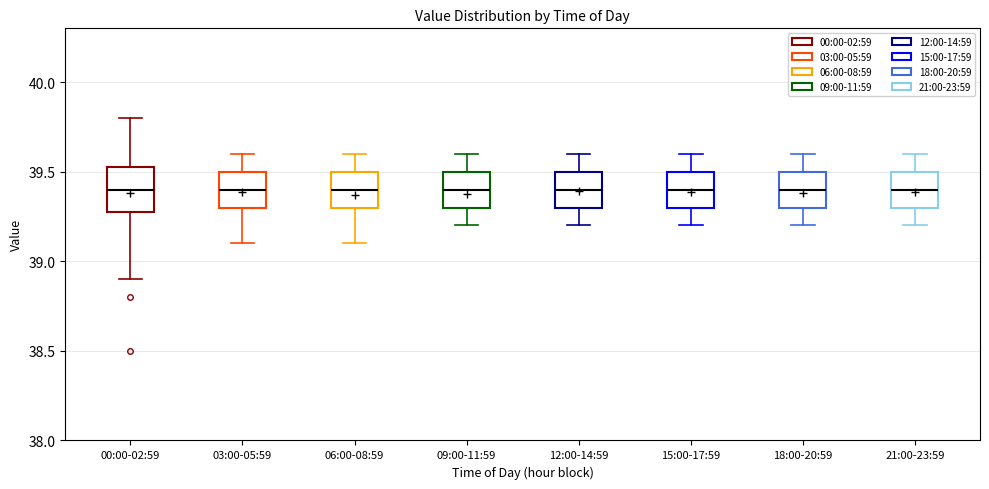

Reading left to right, transcribe this box plot: for each box, give where its median line is, the range the box spans, and where its two whiskers end, as read against the y-axis. The values are not printed on the chart, so give them approximately, as read against the axis.

00:00-02:59: median 39.40, box 39.30 to 39.55, whiskers 38.90 to 39.80
03:00-05:59: median 39.40, box 39.30 to 39.50, whiskers 39.10 to 39.60
06:00-08:59: median 39.40, box 39.30 to 39.50, whiskers 39.10 to 39.60
09:00-11:59: median 39.40, box 39.30 to 39.50, whiskers 39.20 to 39.60
12:00-14:59: median 39.40, box 39.30 to 39.50, whiskers 39.20 to 39.60
15:00-17:59: median 39.40, box 39.30 to 39.50, whiskers 39.20 to 39.60
18:00-20:59: median 39.40, box 39.30 to 39.50, whiskers 39.20 to 39.60
21:00-23:59: median 39.40, box 39.30 to 39.50, whiskers 39.20 to 39.60